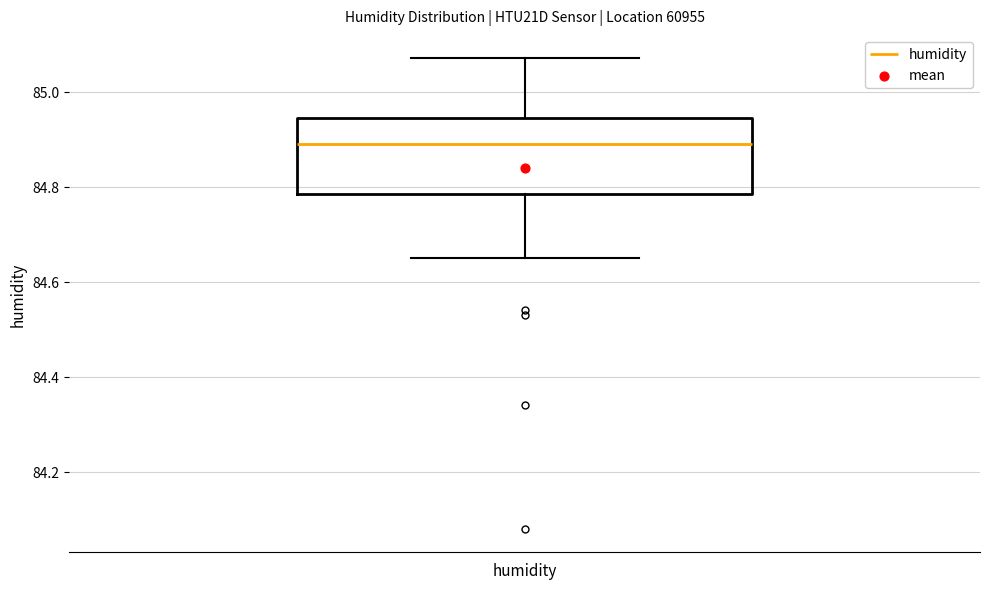

Transcribe this box plot: give where the median line is, the range the box spans, and where the two whiskers end, as read against the y-axis. The values are not printed on the chart, so give them approximately, as read against the axis.

median 84.90, box 84.78 to 84.94, whiskers 84.66 to 85.08